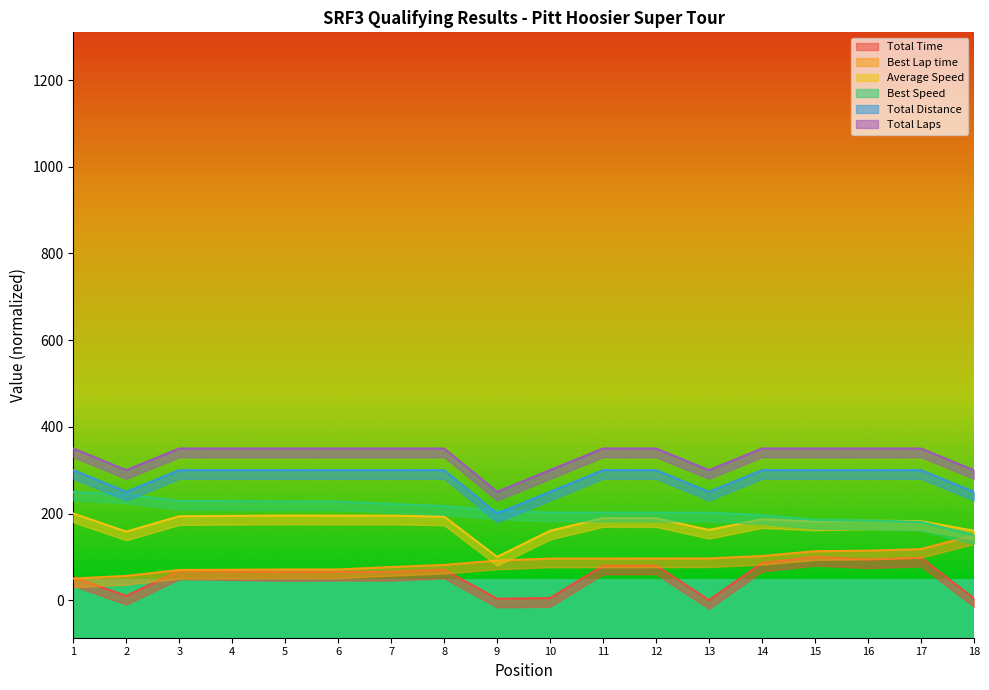

What are all the series names shown in the legend?

Total Time, Best Lap time, Average Speed, Best Speed, Total Distance, Total Laps